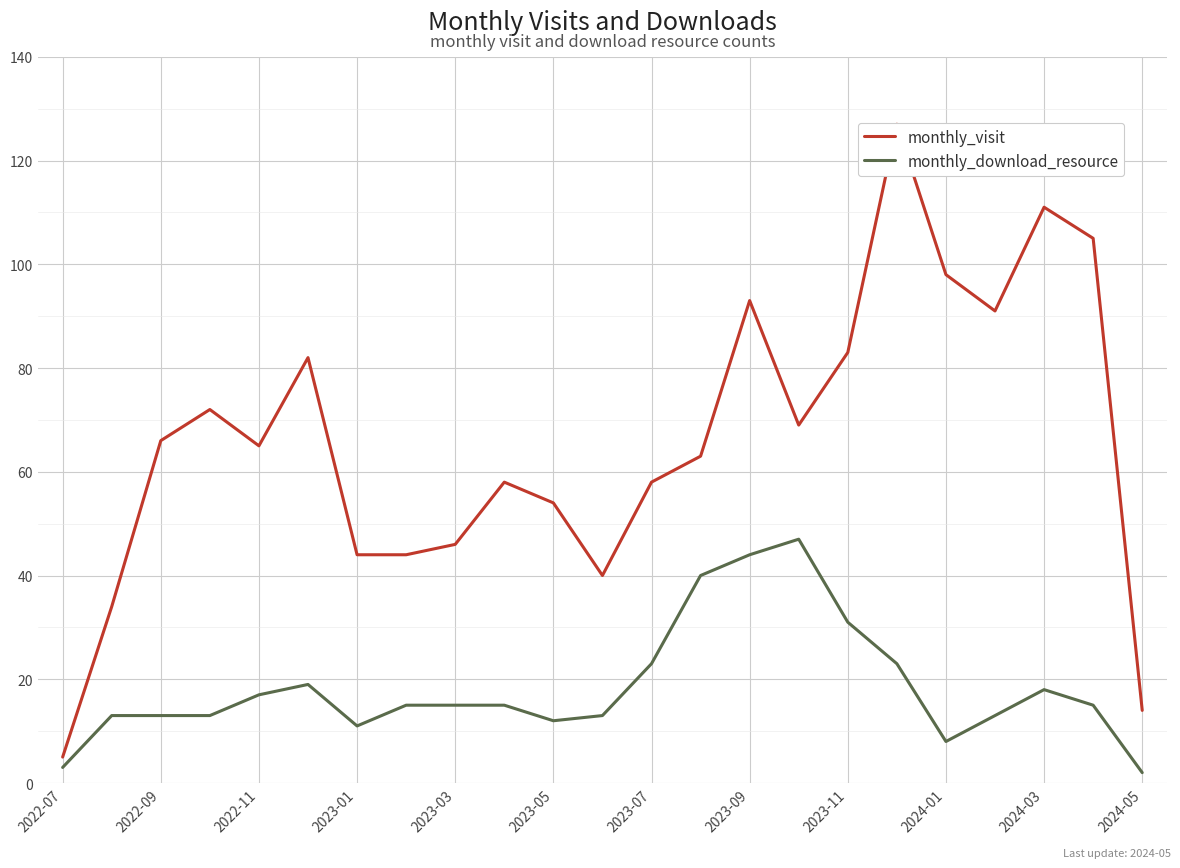

In monthly_download_resource, how many points are lower than both neighbors (excluding endpoints)?

3